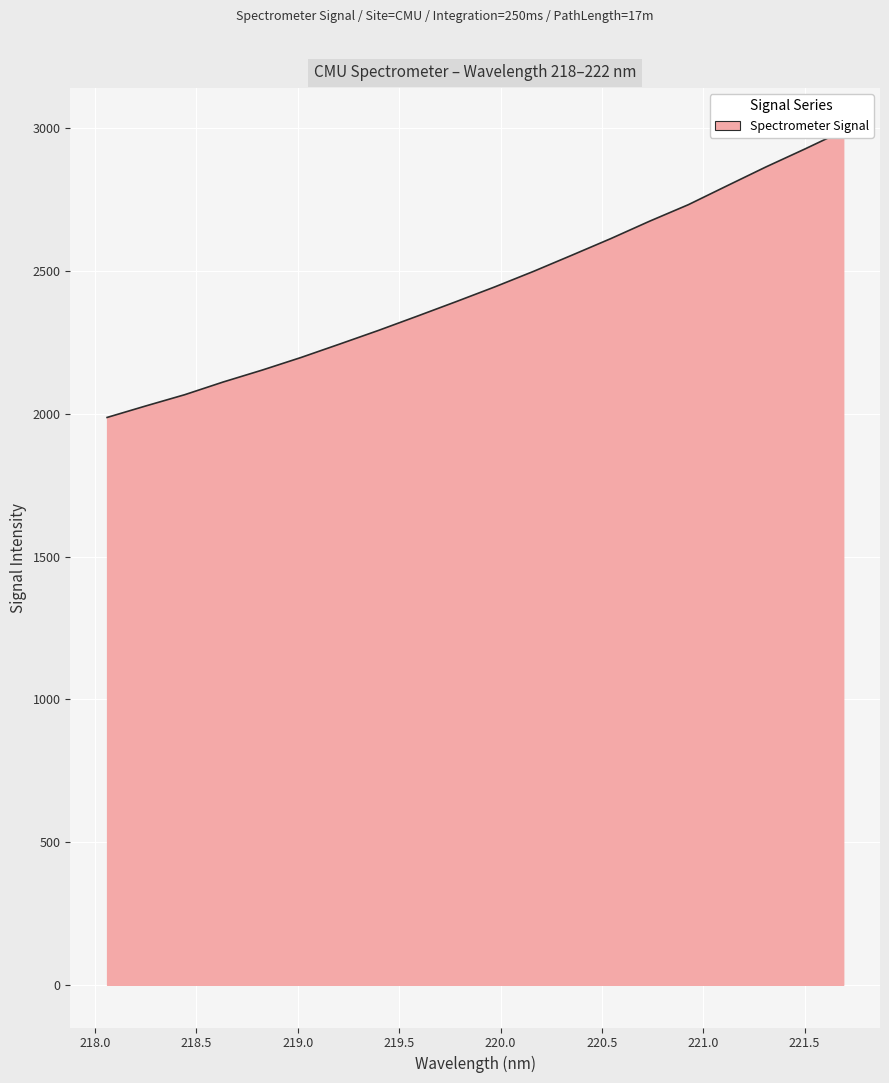

Rank the categories by value from lowest to highest.

218.0596, 218.2508, 218.442, 218.6332, 218.8244, 219.0156, 219.2067, 219.3979, 219.589, 219.7801, 219.9712, 220.1623, 220.3533, 220.5444, 220.7354, 220.9264, 221.1174, 221.3083, 221.4993, 221.6902